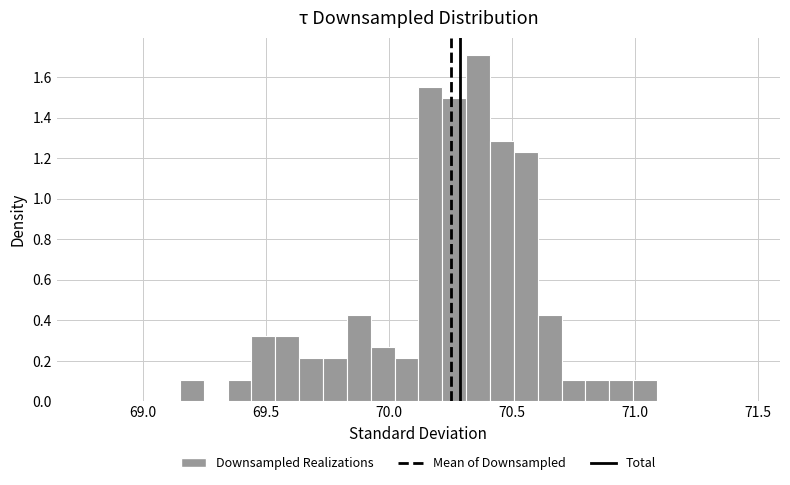

Around what value on the x-axis is the tallest bar? Give the approximate position of its centre, as read against the axis.

70.35